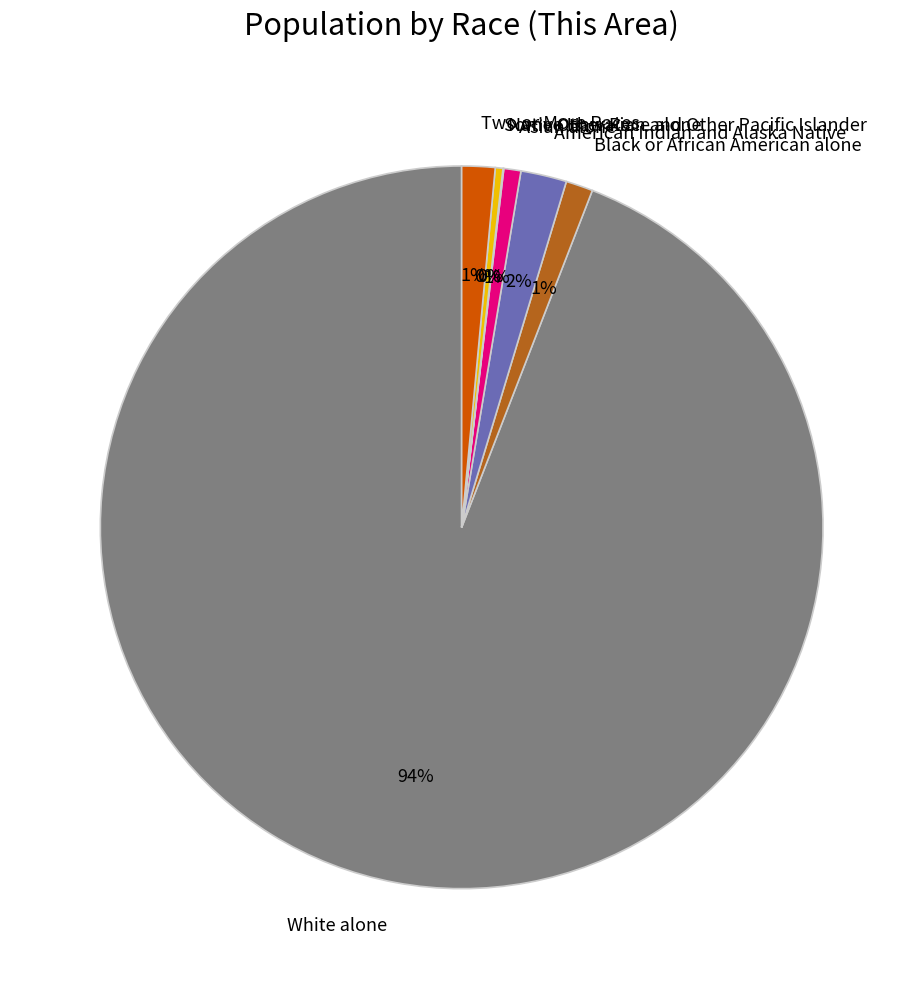

Combined, do Black or African American alone and Some Other Race alone account for over 50%?

No